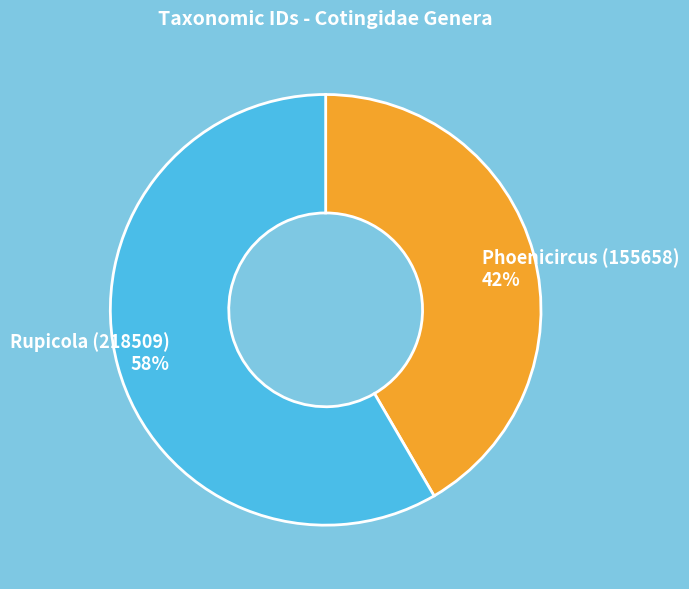

Does any single category account for the majority?

Yes